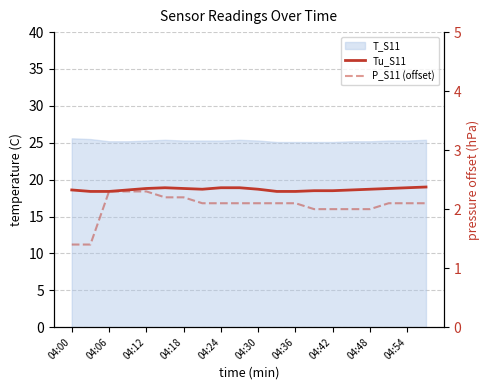

Is the value of Tu_S11 at 04:00 greater than the value of P_S11 (offset) at 04:48?

Yes